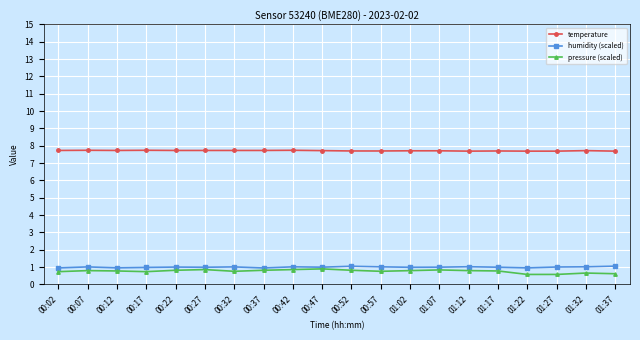

What is the label of the 15th point from the left?

01:12